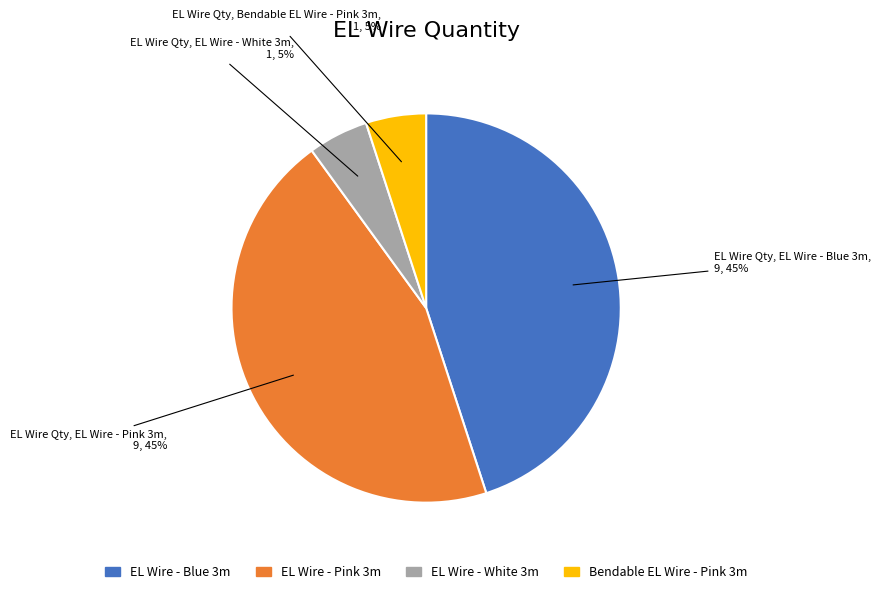

Does any single category account for the majority?

No